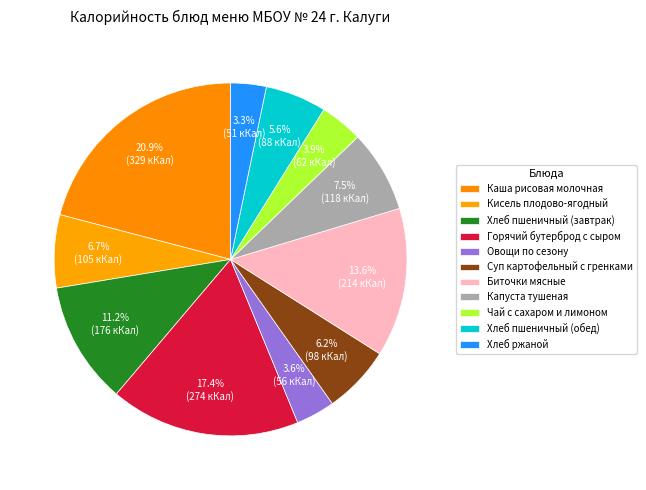

What is the largest slice in the pie chart?

Каша рисовая молочная